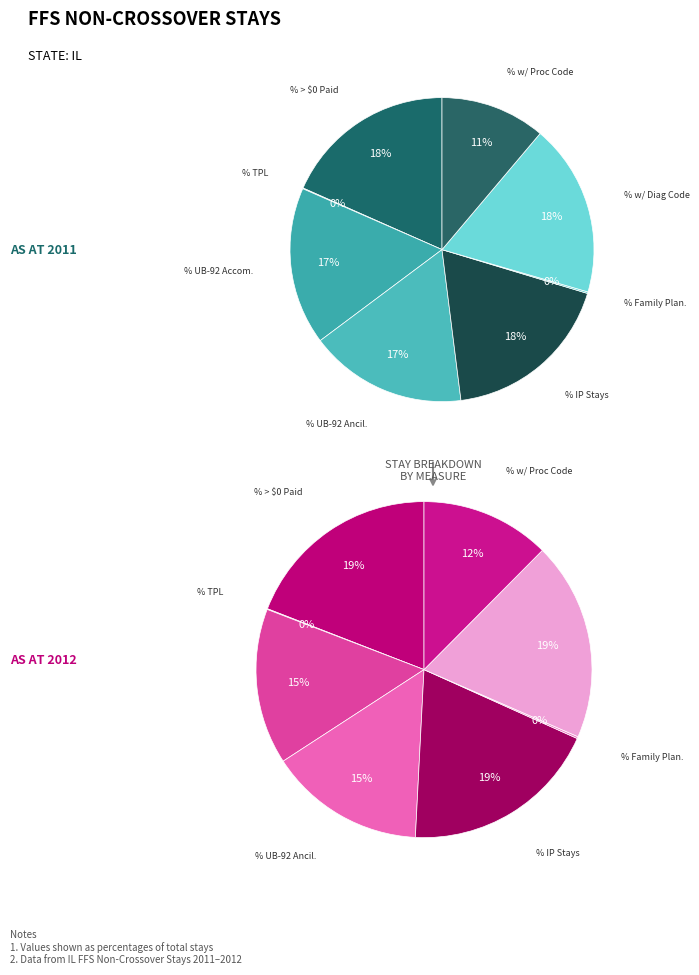

What is the smallest slice in the pie chart?

% Stays with TPL